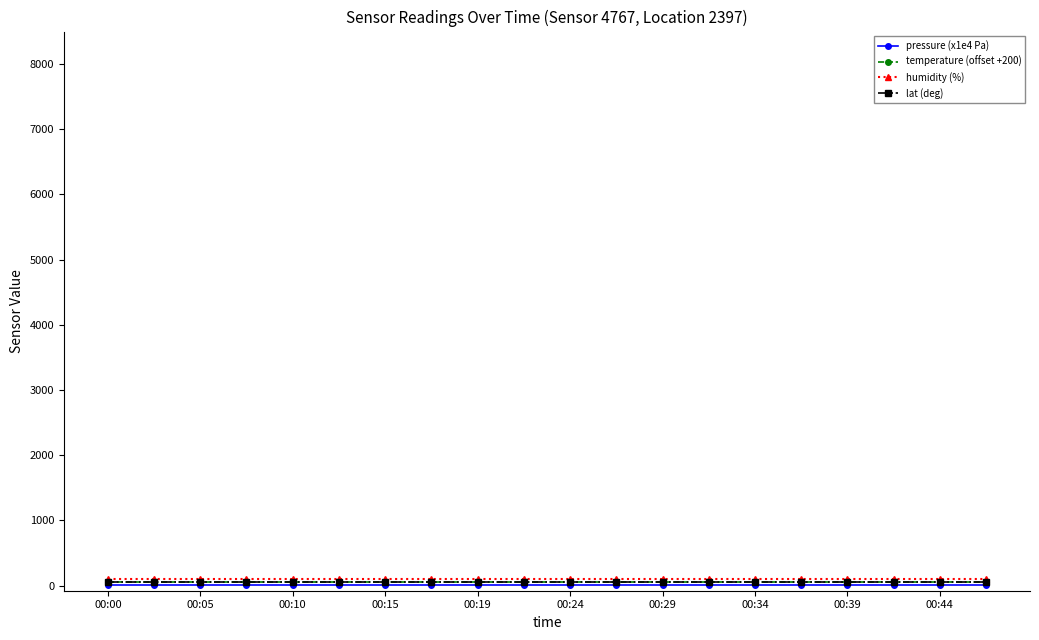

What is the sum of all temperature (offset +200) values?

1070.8